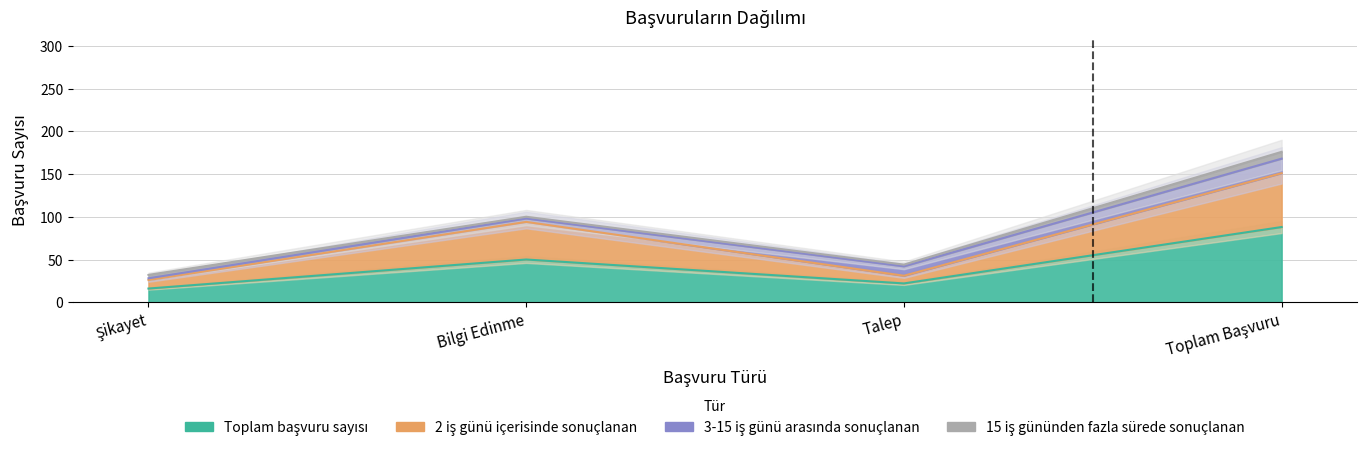

What is the difference between the 2 iş günü içerisinde sonuçlanan values at Talep and Toplam Başvuru?

120